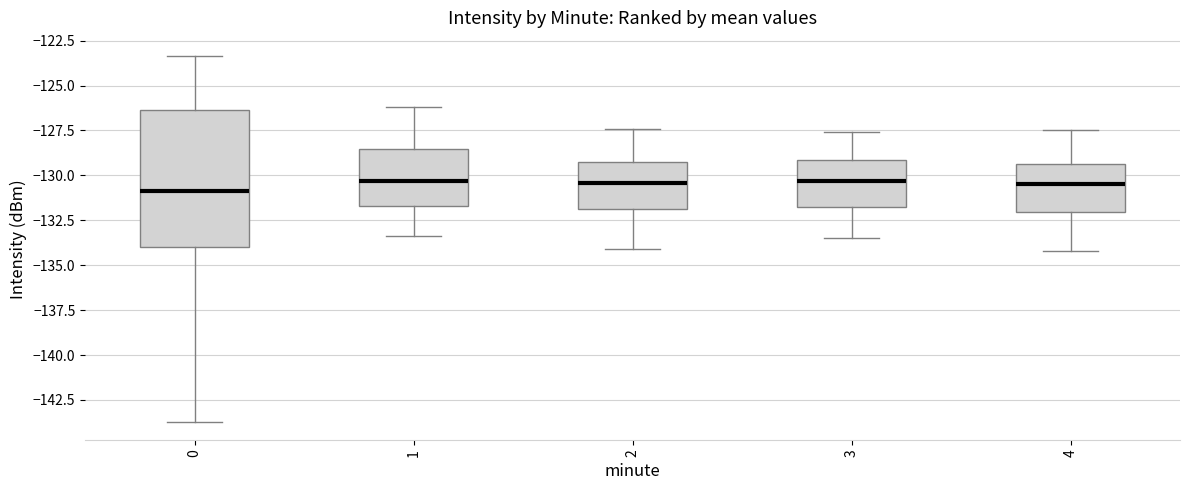

Where does the lower whisker of the box at x = 4 end on the y-axis? The values are not printed on the chart, so give them approximately, as read against the axis.

-134.0